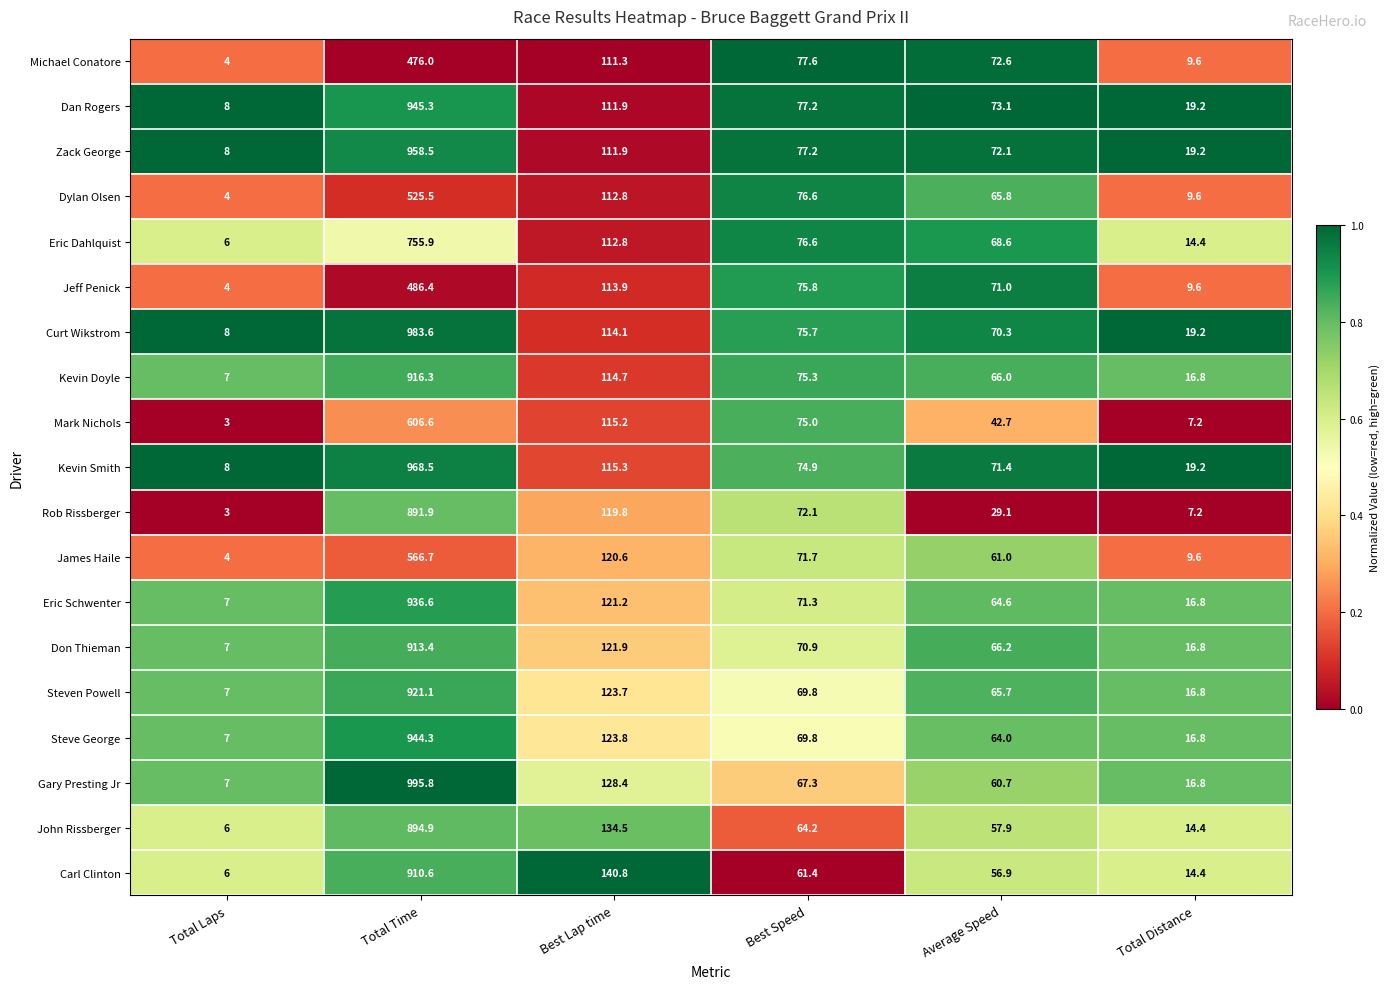

Which label corresponds to the largest value in the chart?

Total Time